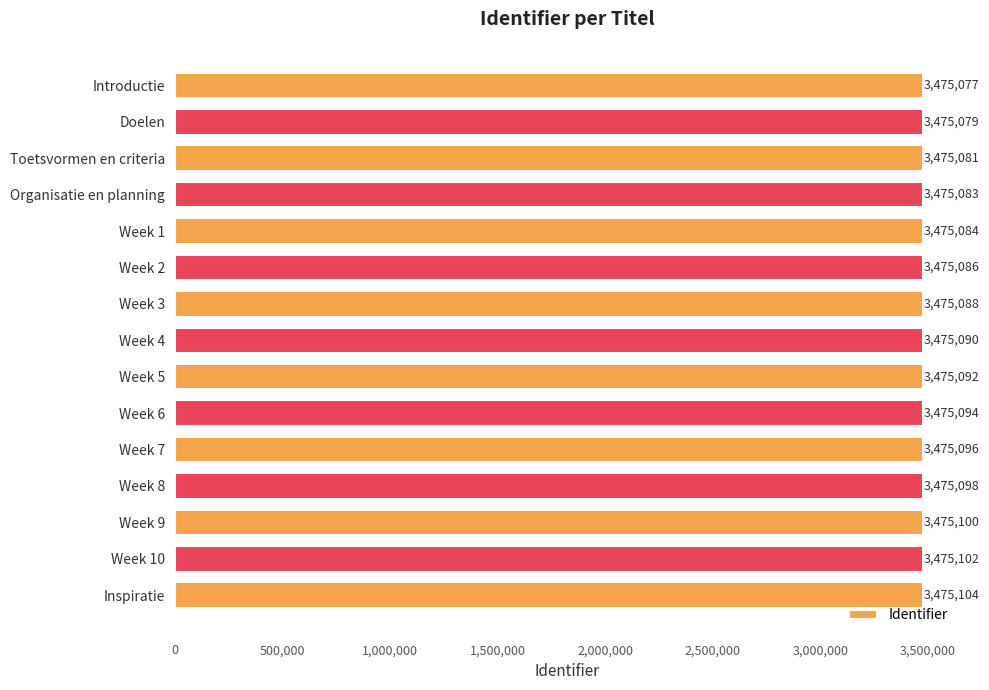

What is the label of the 1st bar from the top?

Introductie